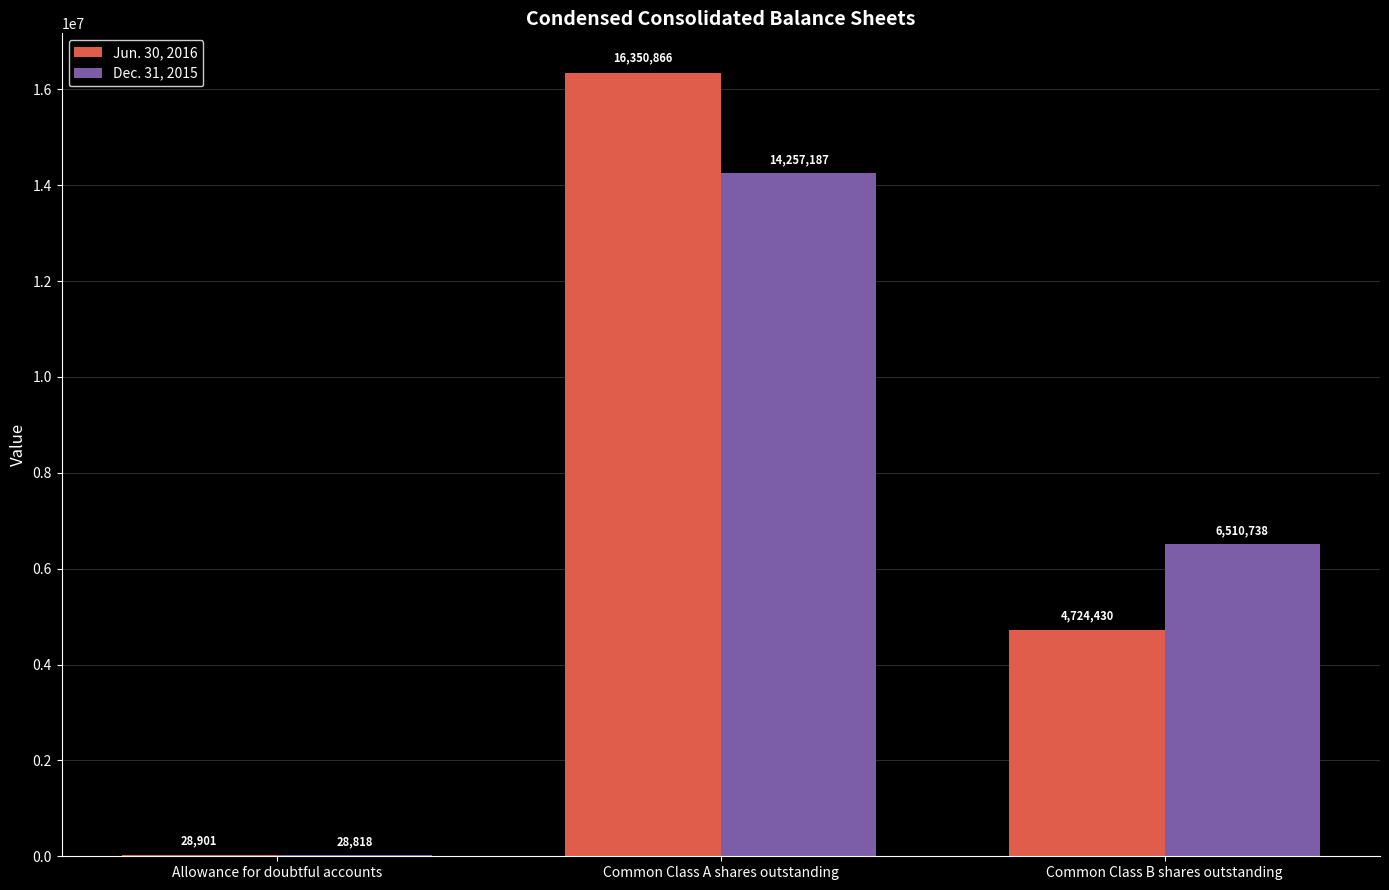

What value does the Jun. 30, 2016 series have at Common Class B shares outstanding?

4724430